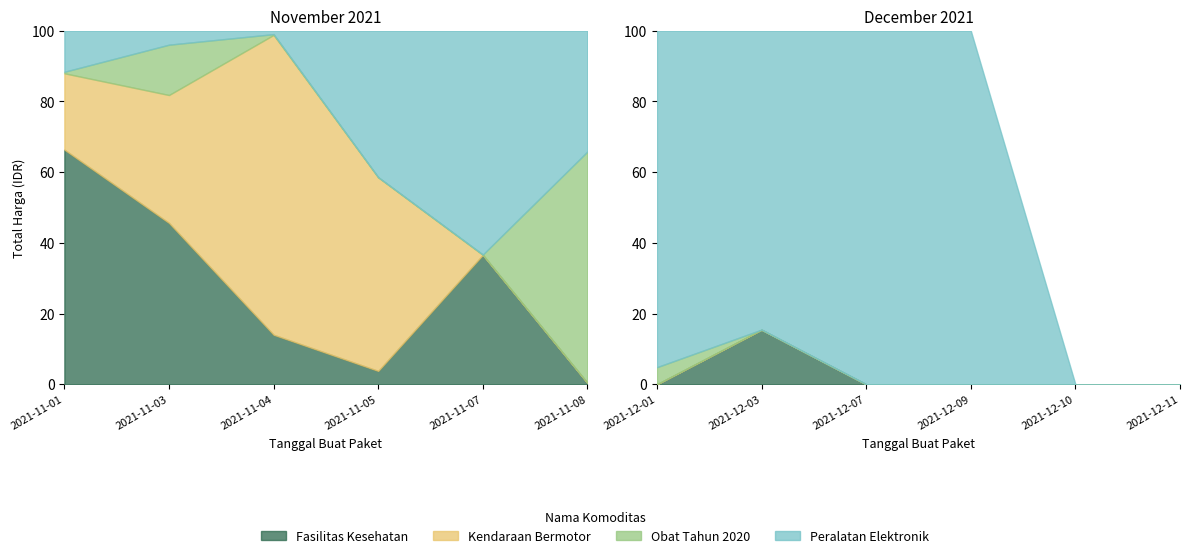

How many distinct data groups are displayed?

4